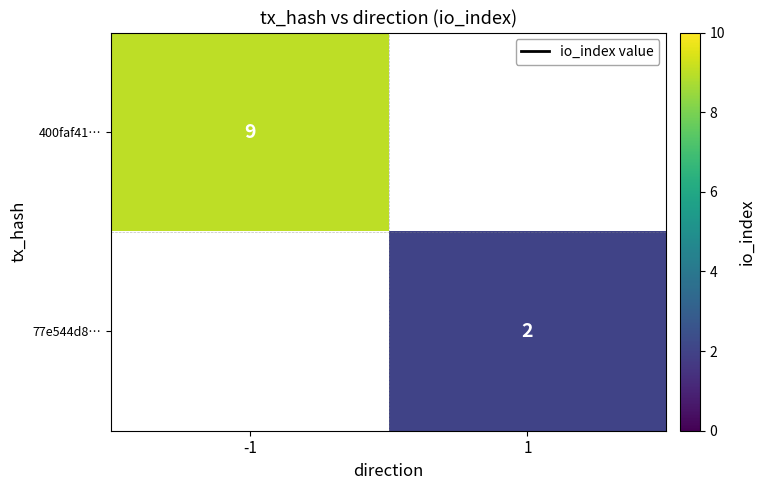

True or false: 400faf41… has a value of 12 at -1.

False